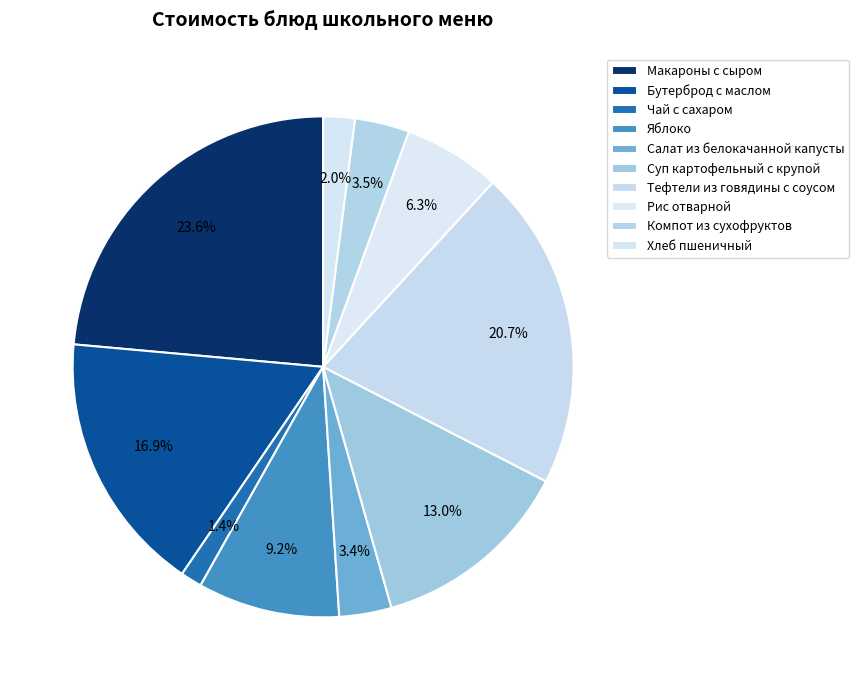

What percentage do Чай с сахаром and Бутерброд с маслом together represent?

18.3%